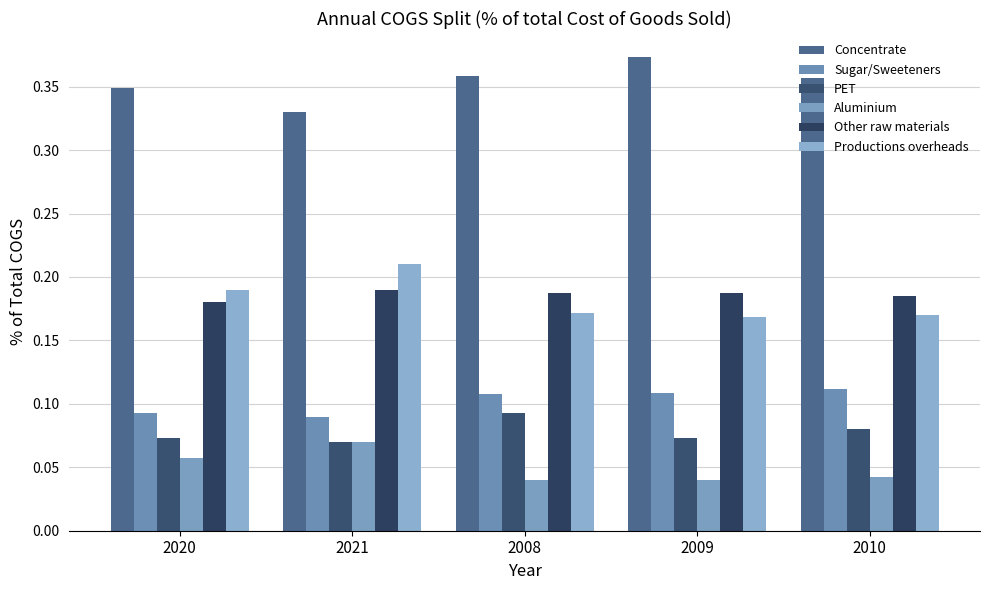

What is the total value across all series at 2010?

0.9